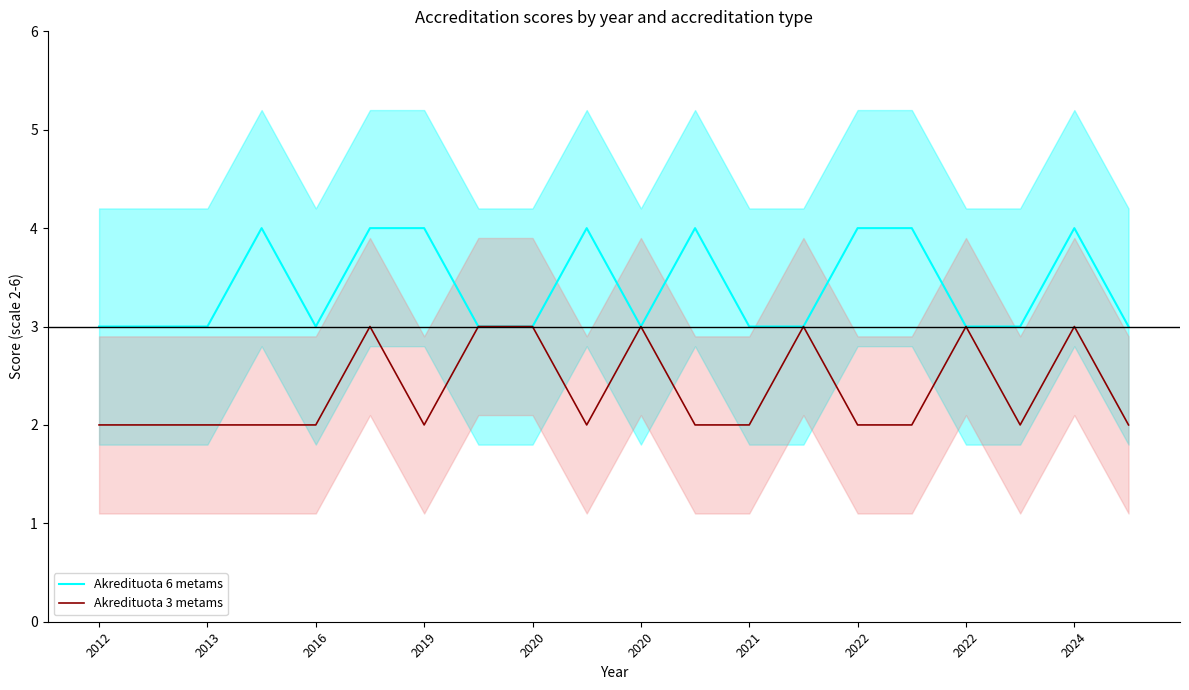

At 2021, list the series in order from largest to smallest.

Akredituota 6 metams, Akredituota 3 metams